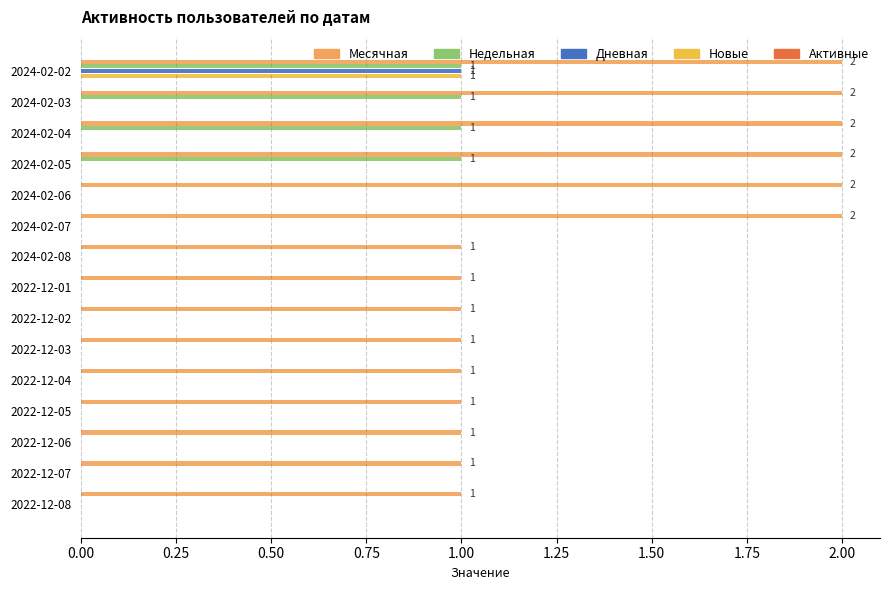

Count the number of data series in this chart.

4